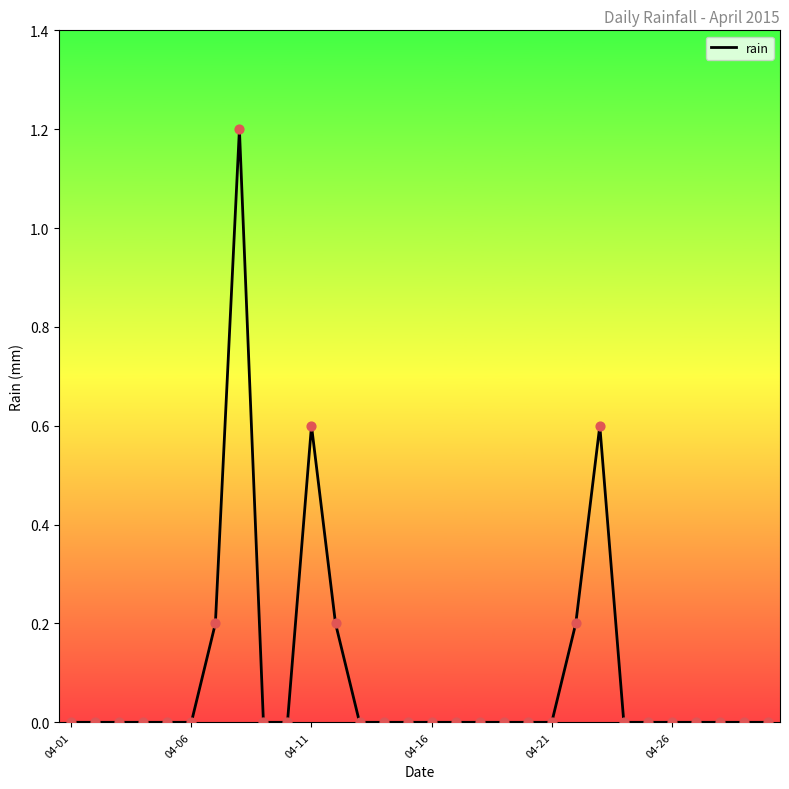

What is the maximum value shown in the chart?

1.2